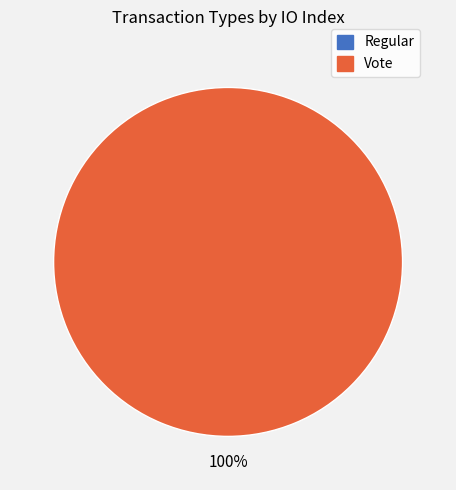

Is there any slice that represents more than half of the pie?

Yes